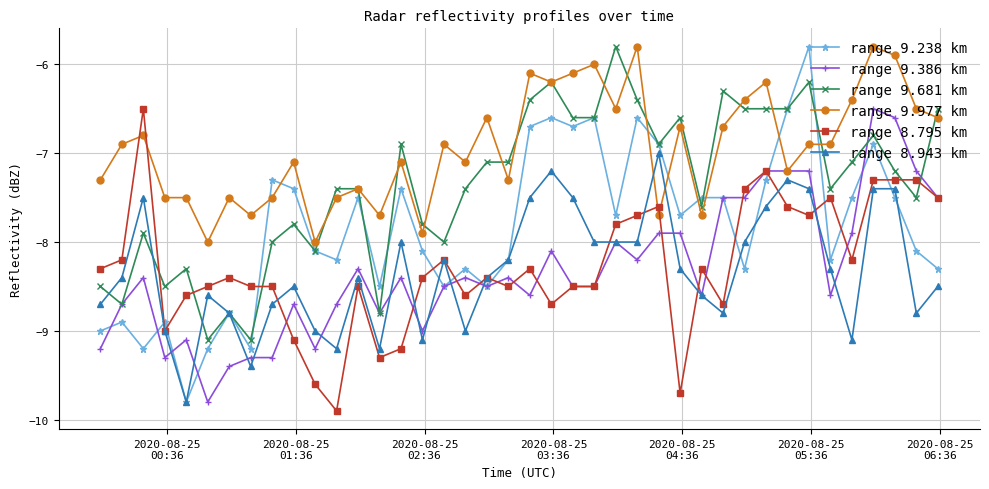

Which series has the largest total across all categories?

range 9.977 km